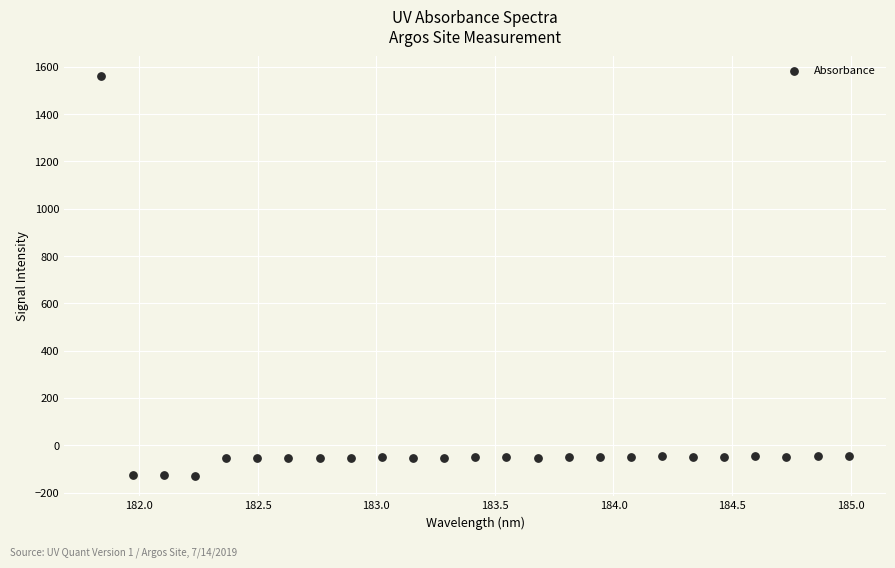

What is the range of Y values (max minus min)?

1689.9